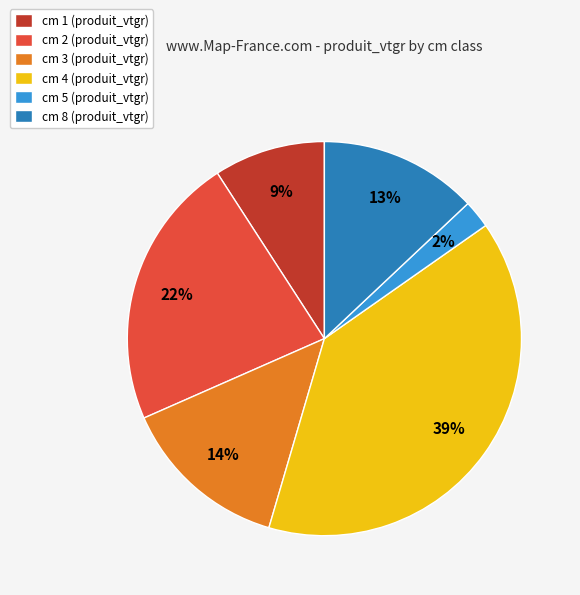

Is the sum of cm 8 (produit_vtgr) and cm 3 (produit_vtgr) greater than half?

No